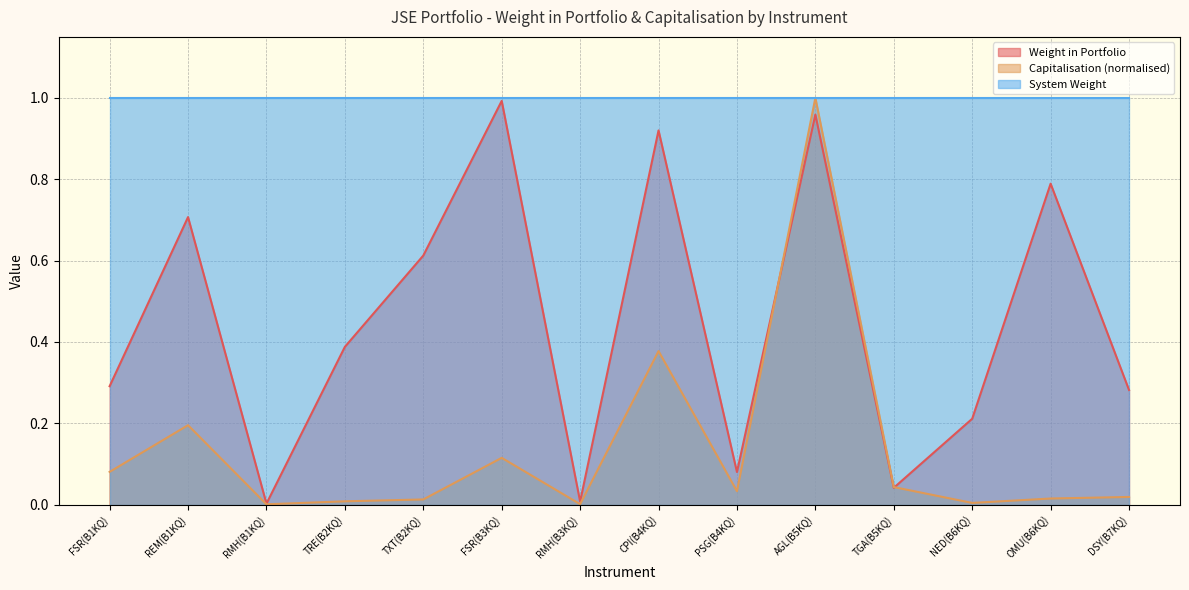

Does the chart display data point markers on the line(s)?

No